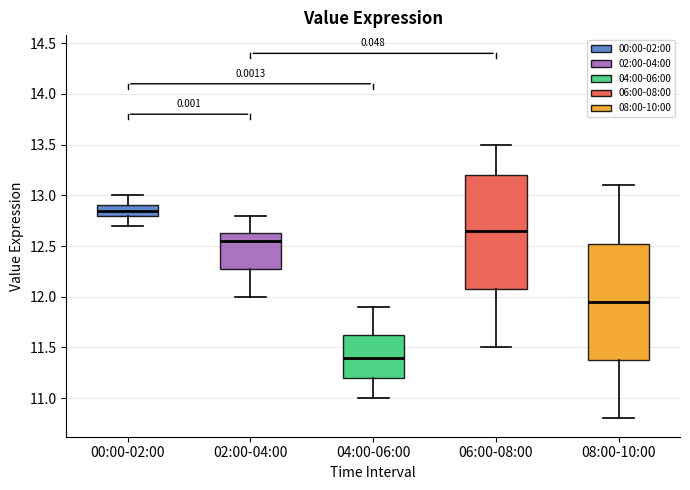

Where is the lower edge of the box for 04:00-06:00 on the y-axis? The values are not printed on the chart, so give them approximately, as read against the axis.

11.20